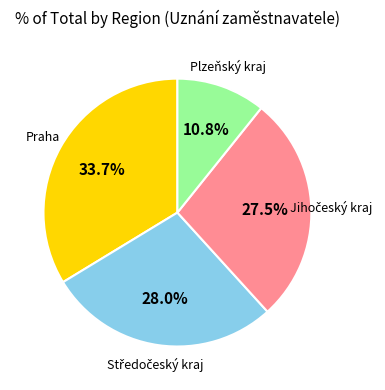

Is there a majority slice in this chart?

No